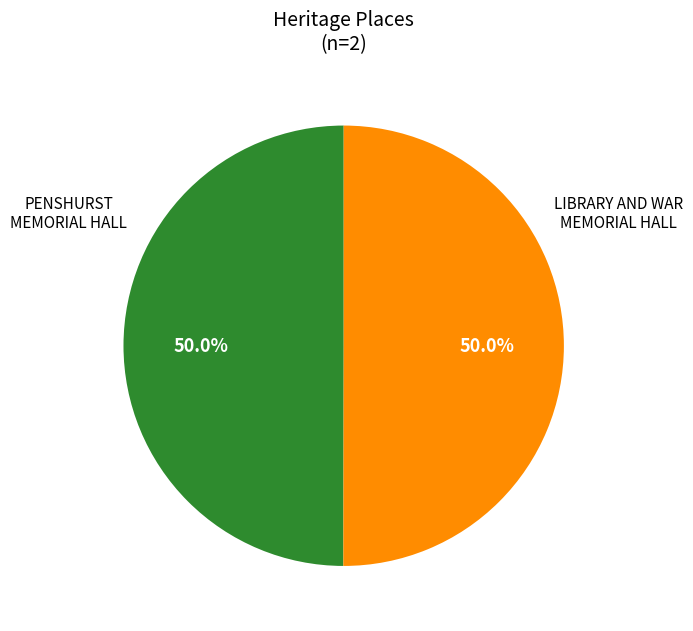

How many slices are in this pie chart?

2